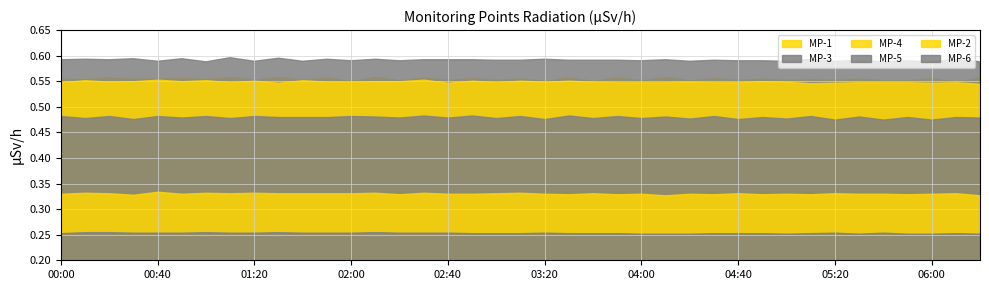

What is the sum of the MP-2 values at 01:30 and 04:50?

0.7